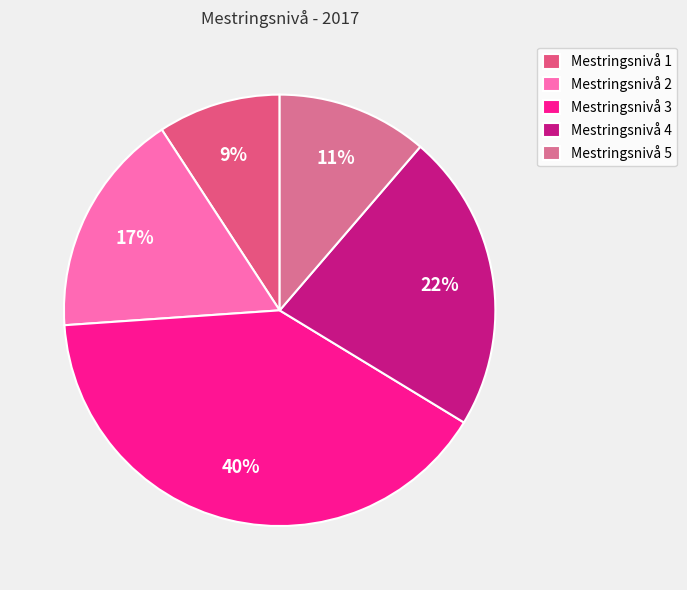

True or false: Mestringsnivå 3 accounts for 29% of the total.

False